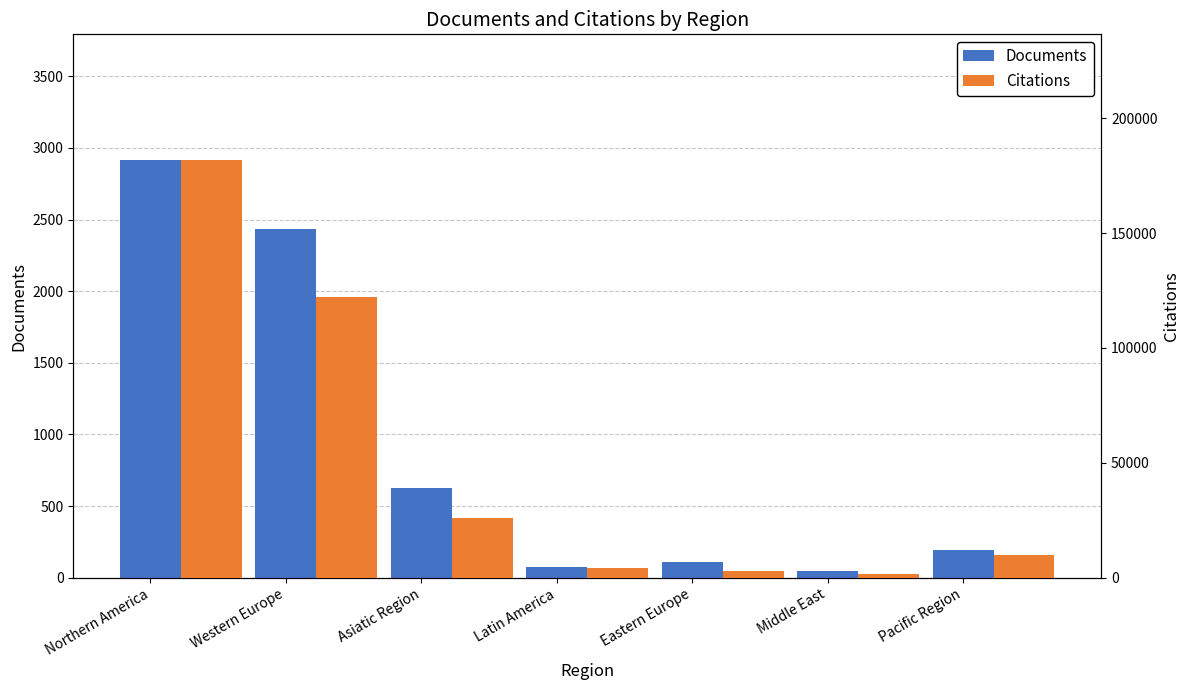

What is the value of the Documents bar at the 2nd from the left?

2436